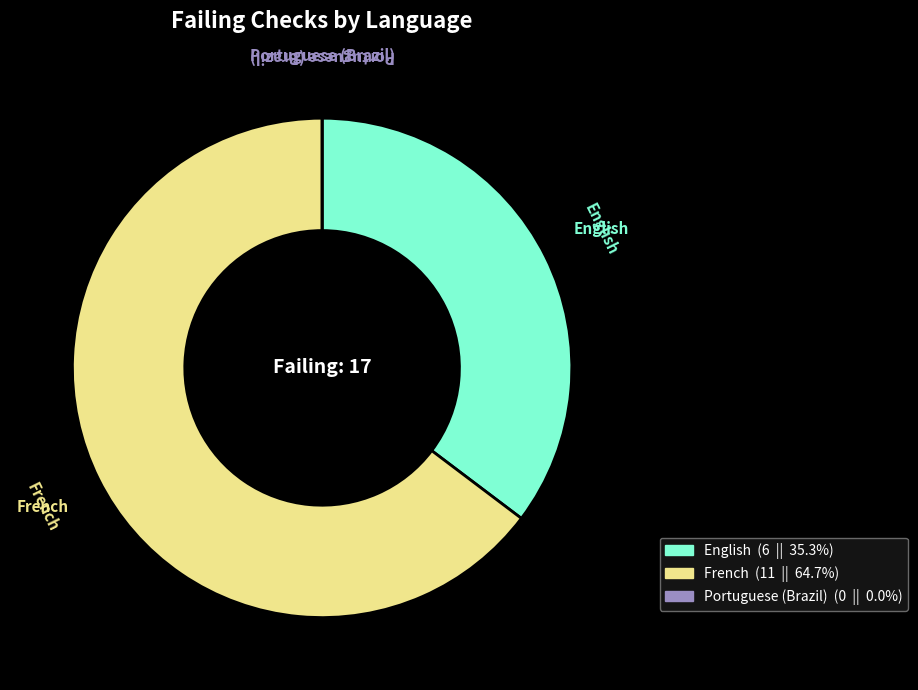

Which category has the biggest portion of the pie?

French